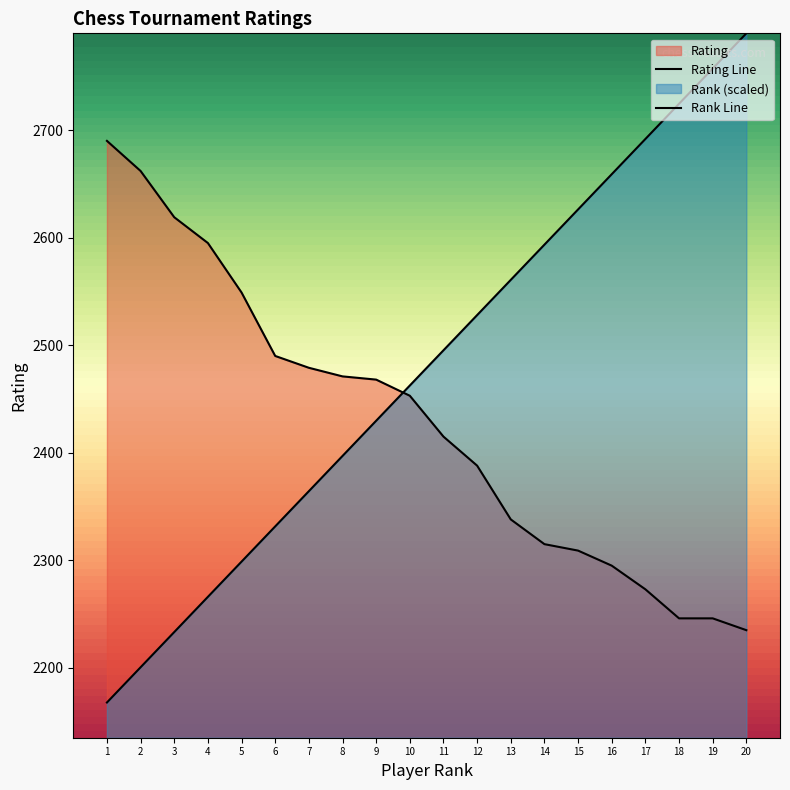

What is the minimum value for Rating?

2235.0